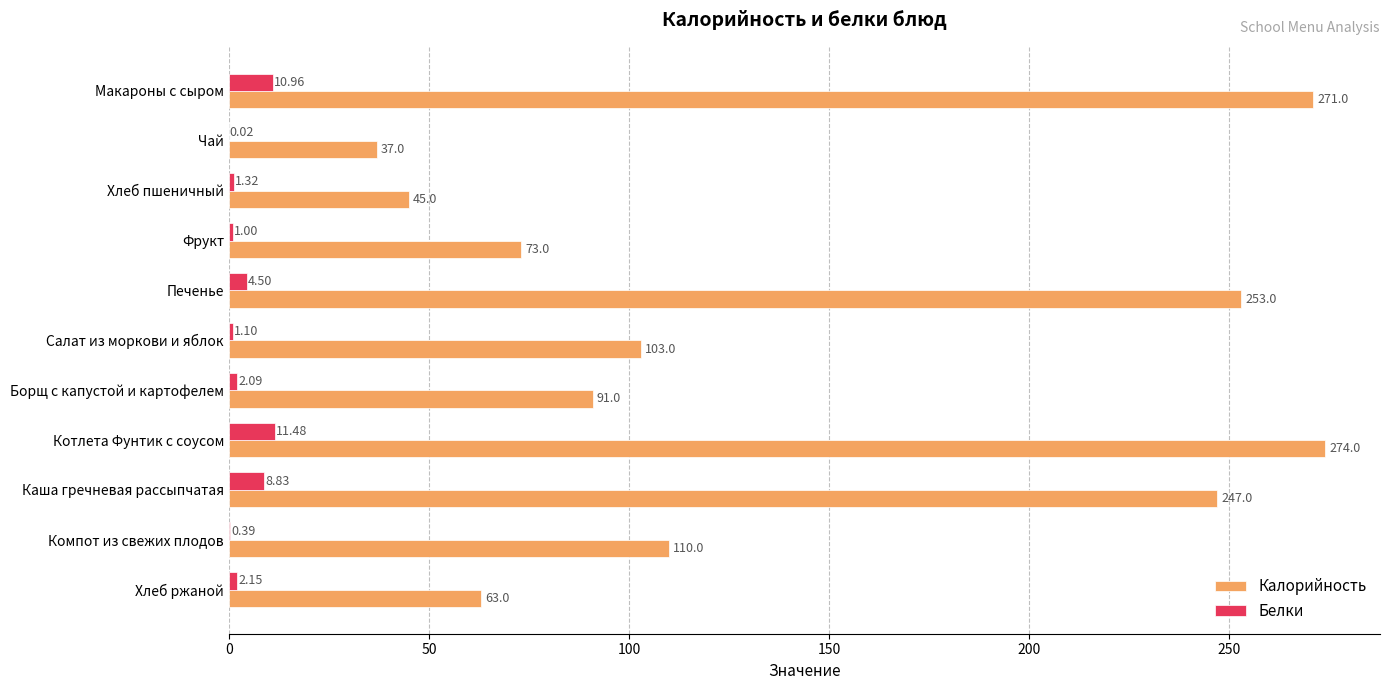

Which category has the highest value across all series?

Котлета Фунтик с соусом